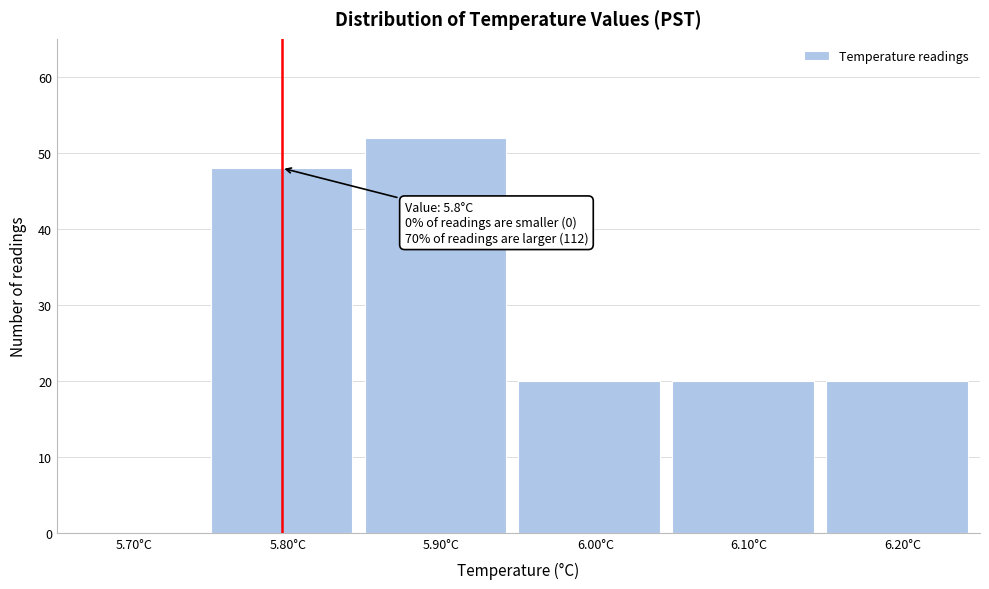

Reading left to right, extract all data points from this chart.

5.70°C=0	5.80°C=48	5.90°C=52	6.00°C=20	6.10°C=20	6.20°C=20